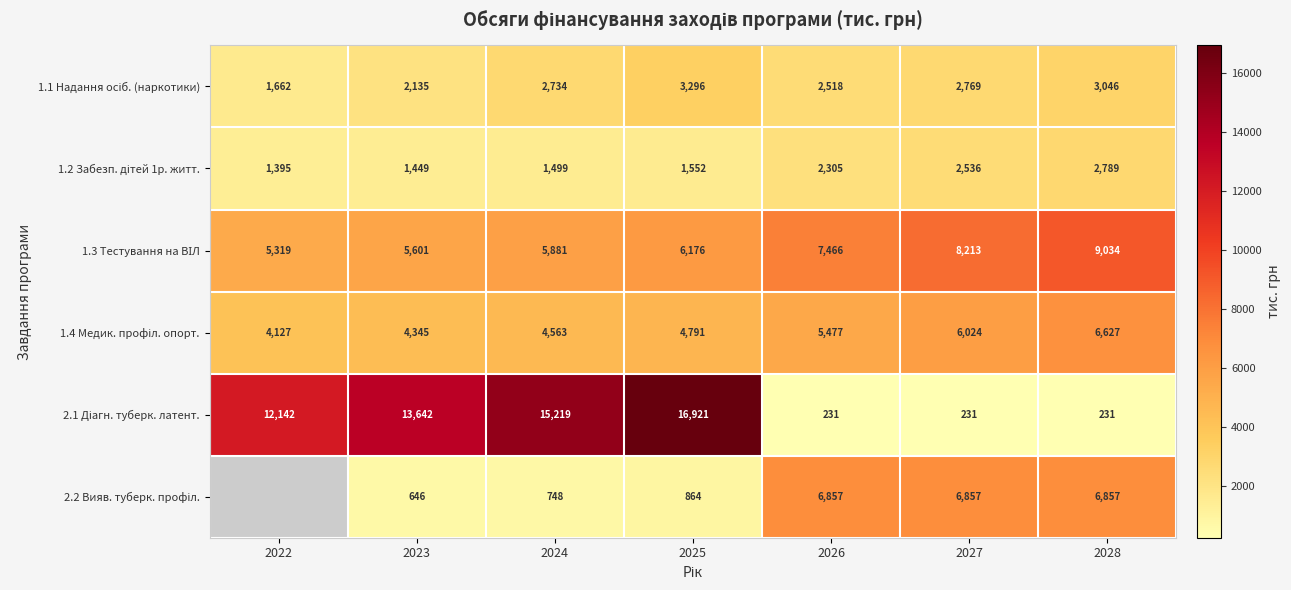

What is the spread (max minus min) of values at 2028?

8803.0